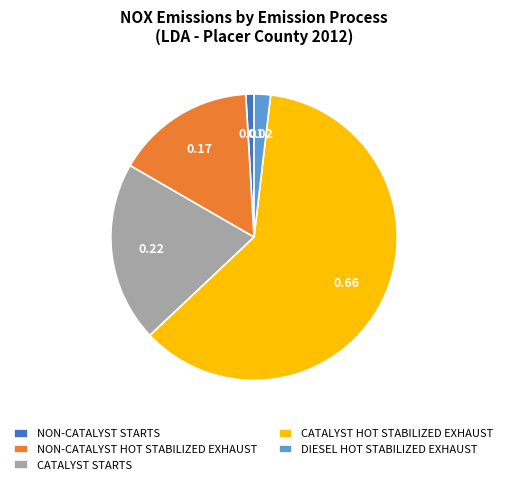

Between DIESEL HOT STABILIZED EXHAUST and NON-CATALYST HOT STABILIZED EXHAUST, which is larger?

NON-CATALYST HOT STABILIZED EXHAUST